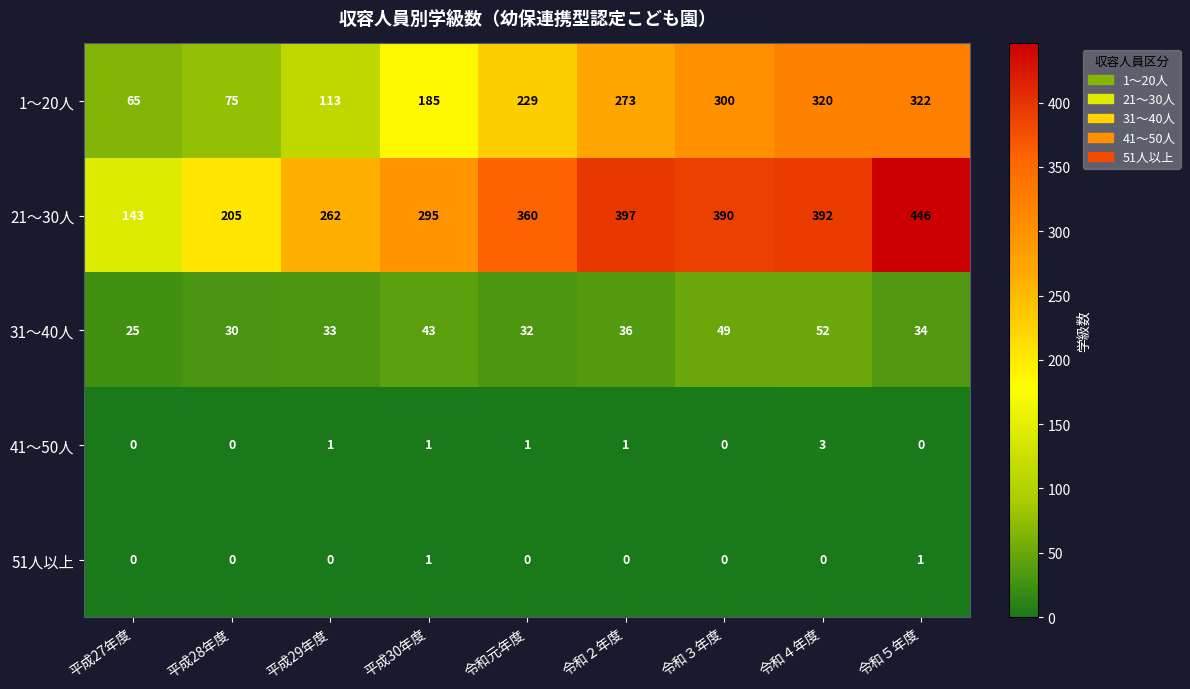

What is the difference between the 1～20人 values at 平成27年度 and 令和３年度?

235